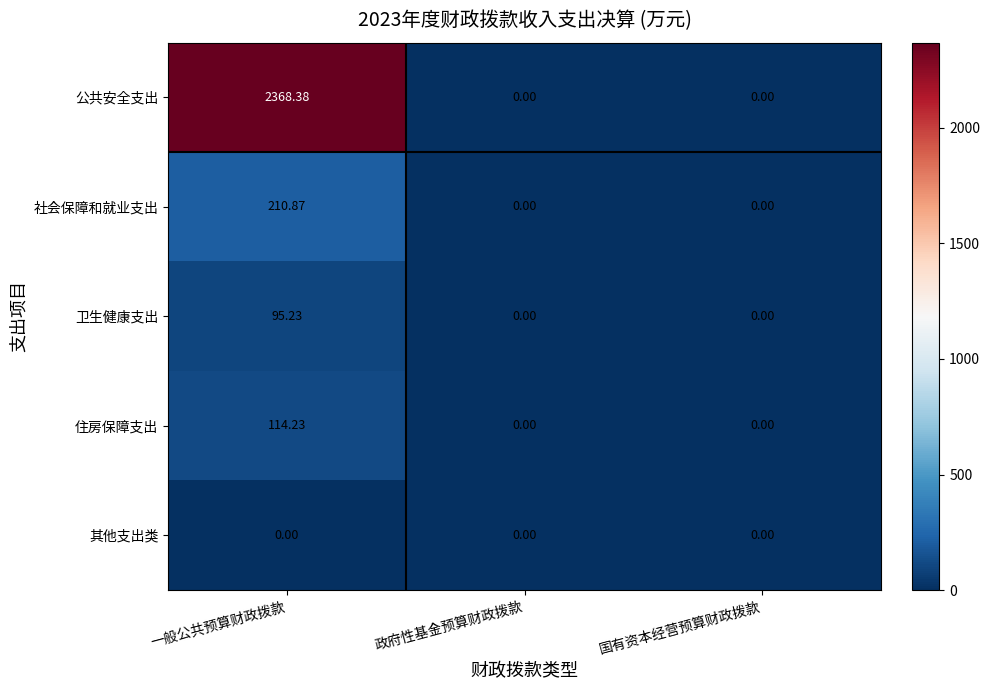

Which series has the largest range (max minus min)?

公共安全支出